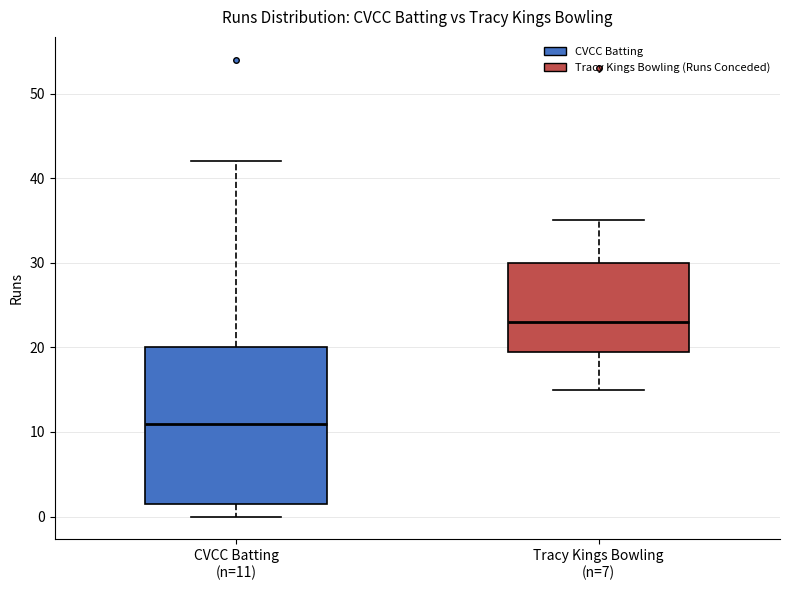

Reading left to right, read every box against the y-axis: the position of its median line, the range the box covers, and the ends of its whiskers. The values are not printed on the chart, so give them approximately, as read against the axis.

CVCC Batting (n=11): median 11, box 2 to 20, whiskers 0 to 42
Tracy Kings Bowling (n=7): median 23, box 20 to 30, whiskers 15 to 35